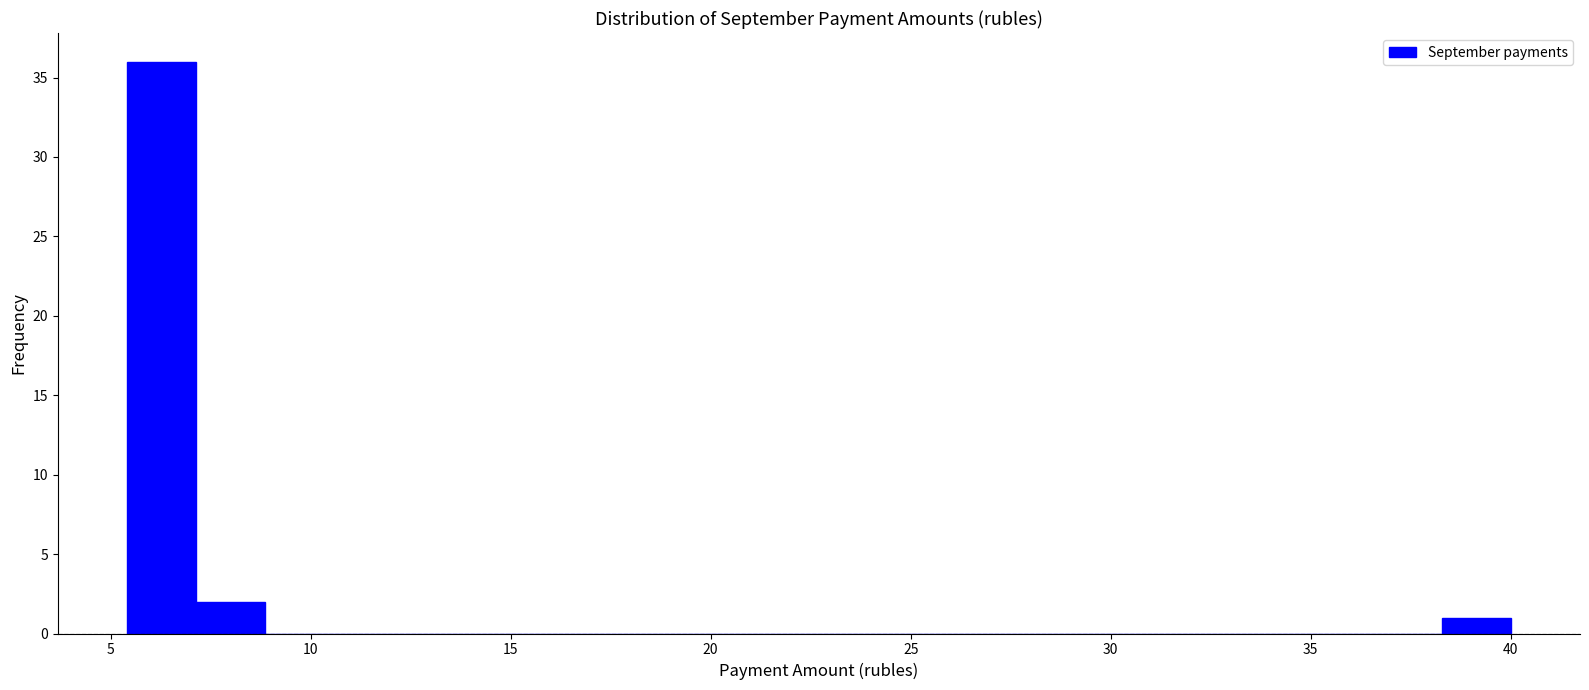

Read against the x-axis, roughly where is the centre of the tallest bar?

6.5